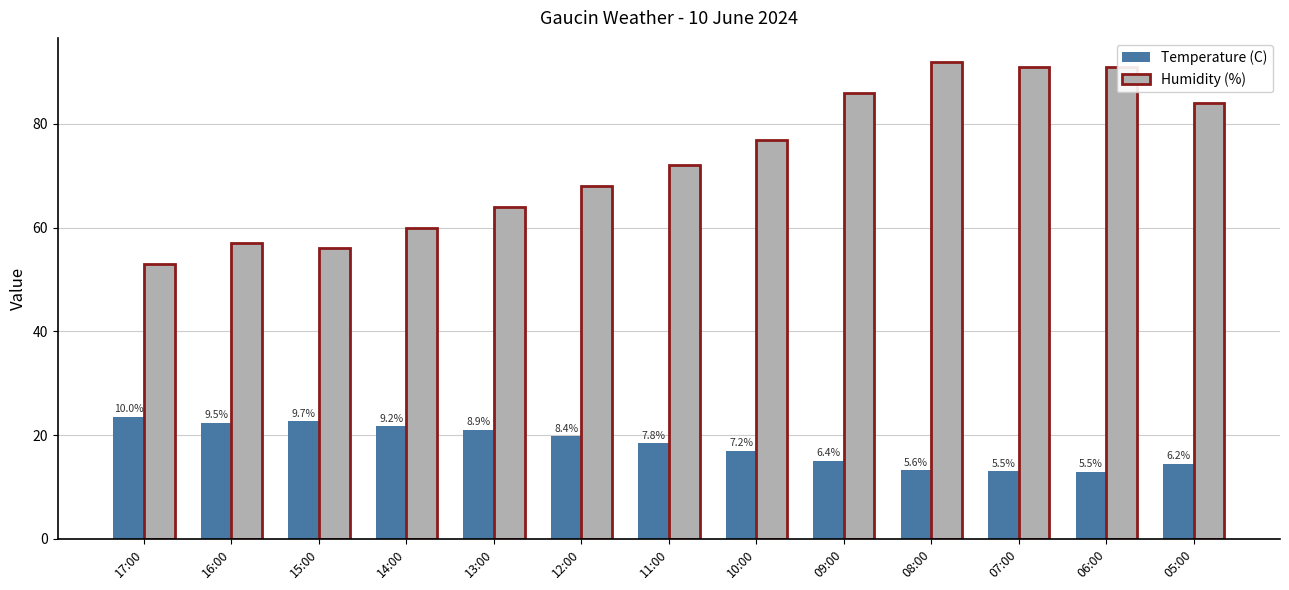

What are all the series names shown in the legend?

Temperature (C), Humidity (%)